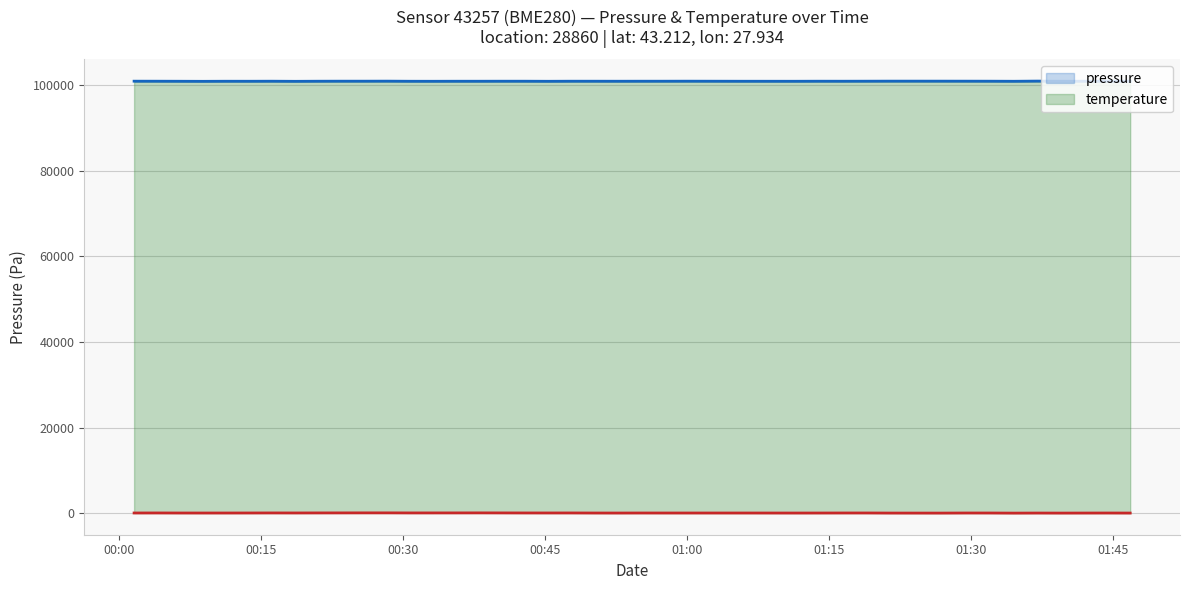

Rank the series by their maximum value, from lowest to highest.

temperature, pressure